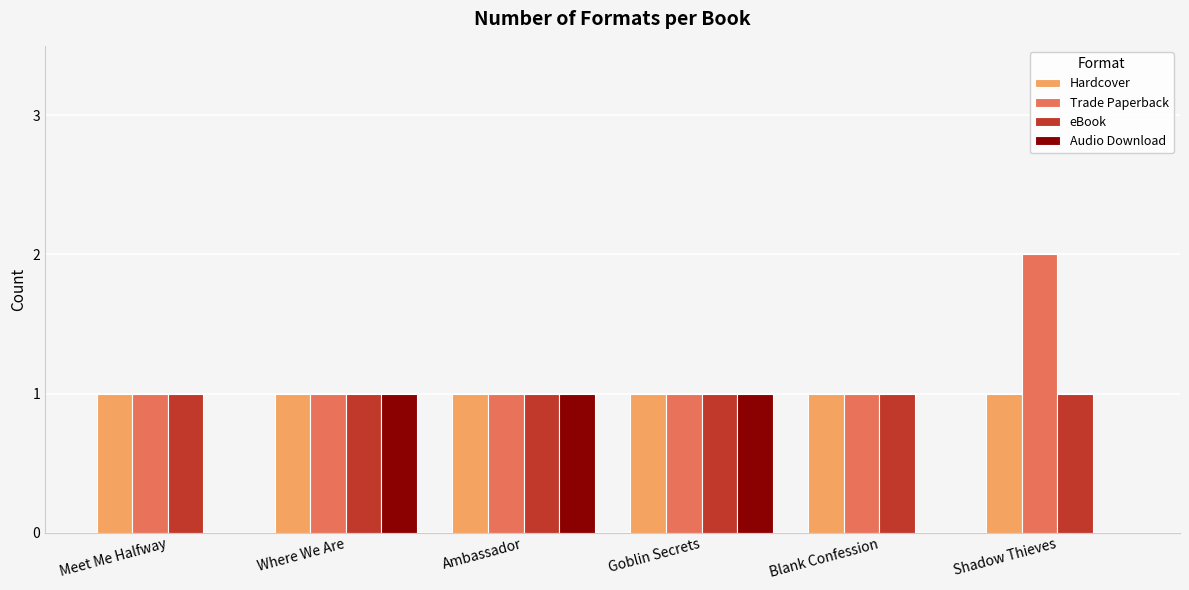

Count the number of categories in the chart.

6